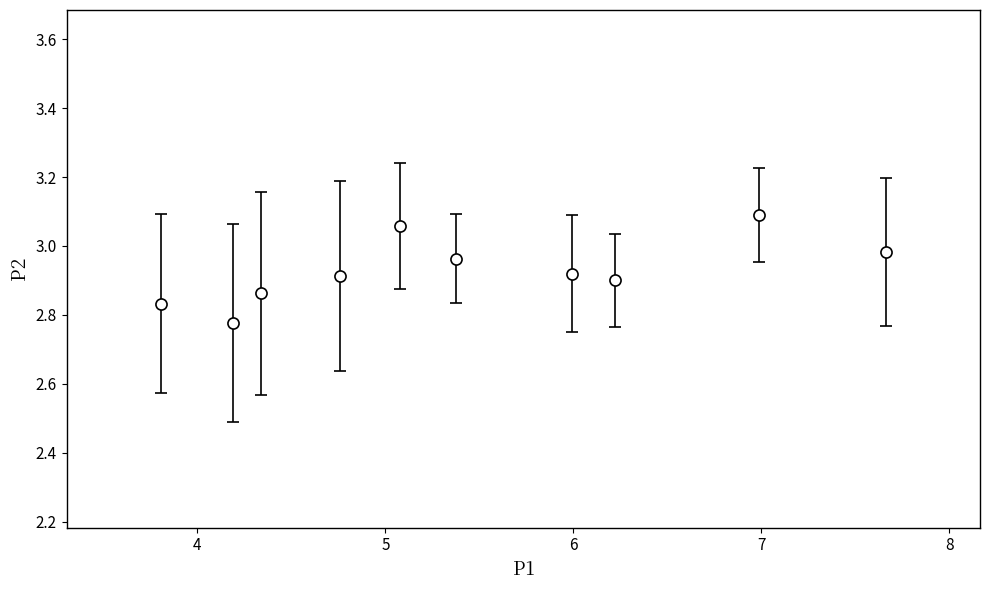

What is the difference between the maximum and minimum values?

0.3